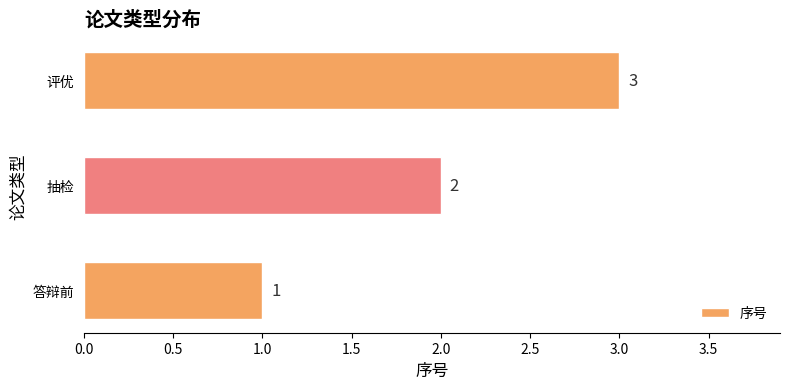

The value at 评优 is 1. True or false?

False